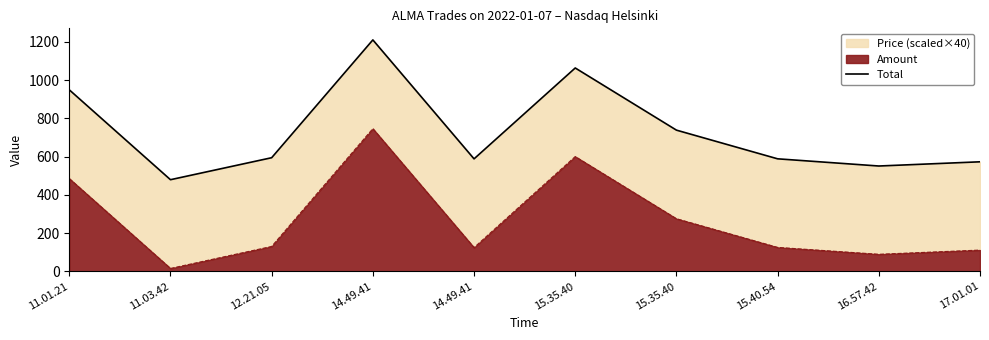

How many points are lower than both their immediate neighbors (excluding endpoints)?

3